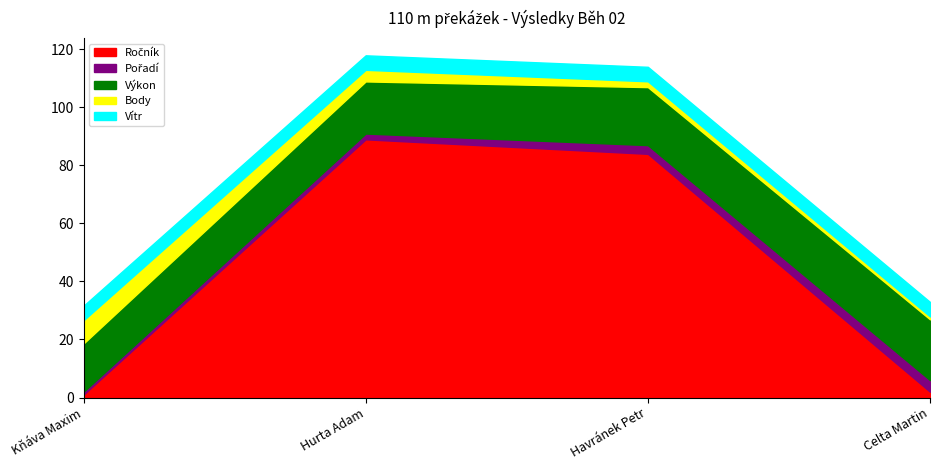

What position from the right is Hurta Adam?

3